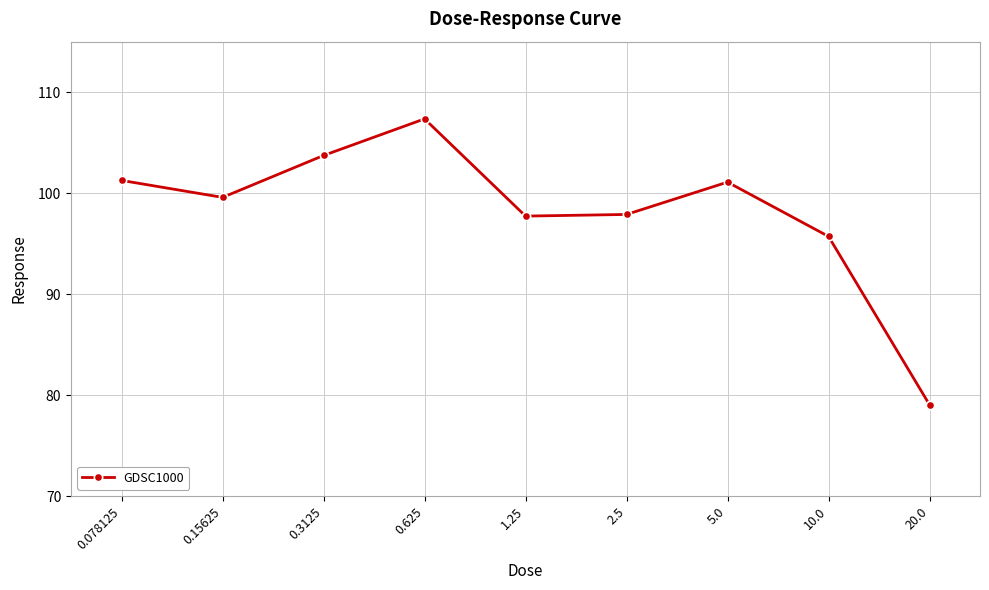

What is the difference between the second highest and minimum values?

24.7